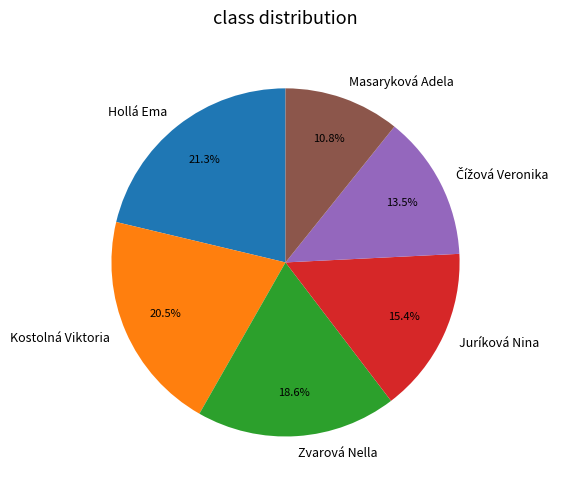

What percentage is NOT represented by Kostolná Viktoria?

79.5%